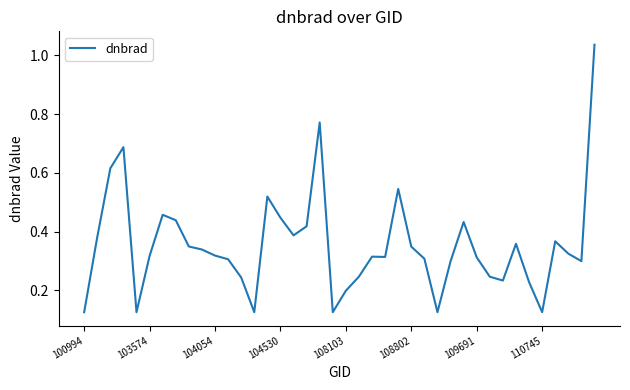

What is the difference between the maximum and minimum values?

0.9